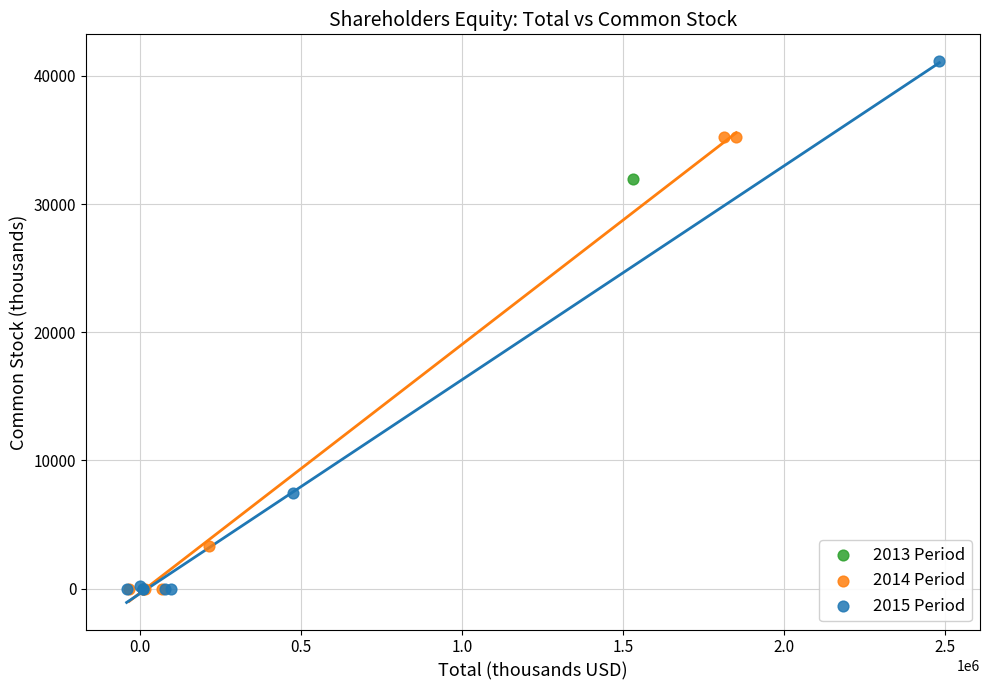

What are all the series names shown in the legend?

2013 Period, 2014 Period, 2015 Period